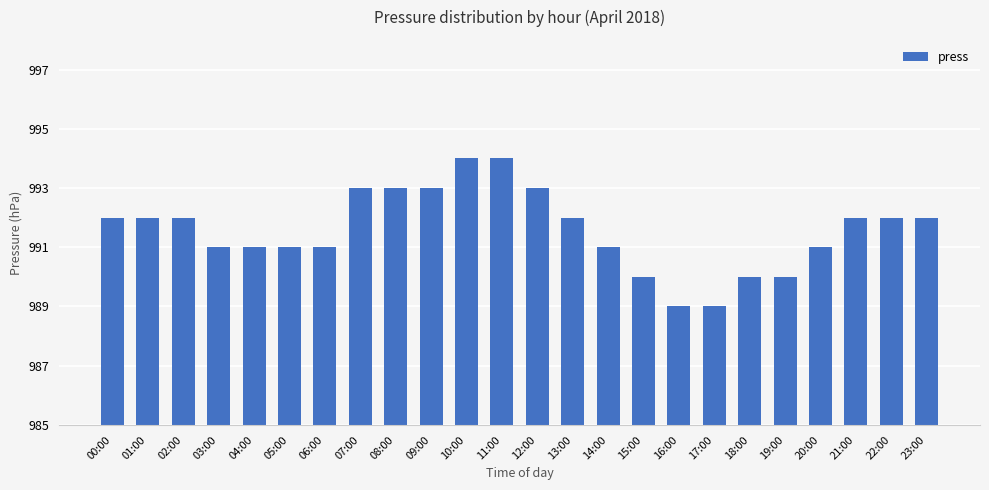

Are the bars horizontal?

No